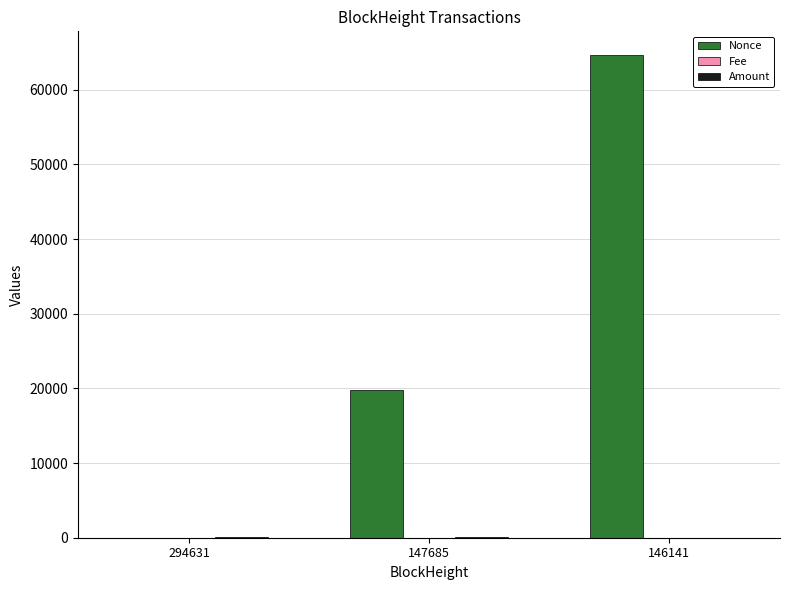

What is the difference between the Nonce values at 147685 and 146141?

44754.0